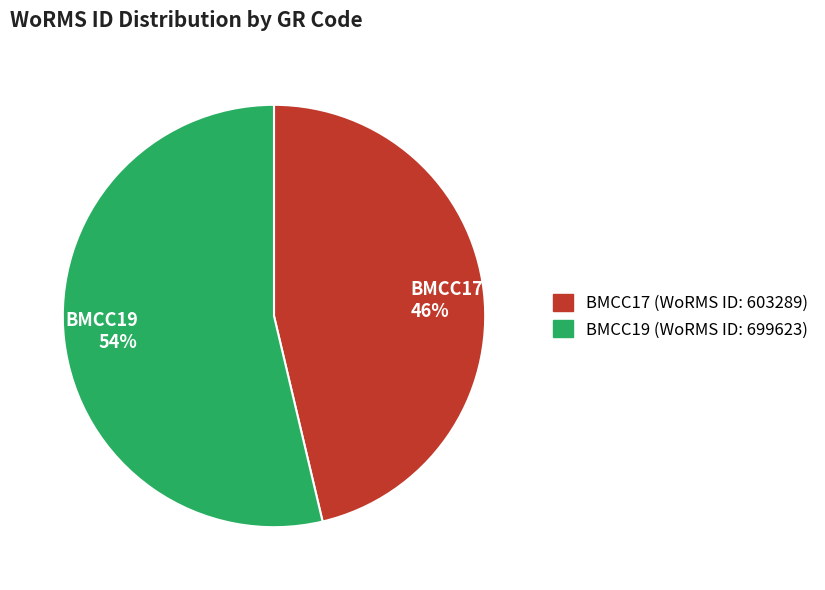

Is it true that BMCC17 is 36% of the pie?

False